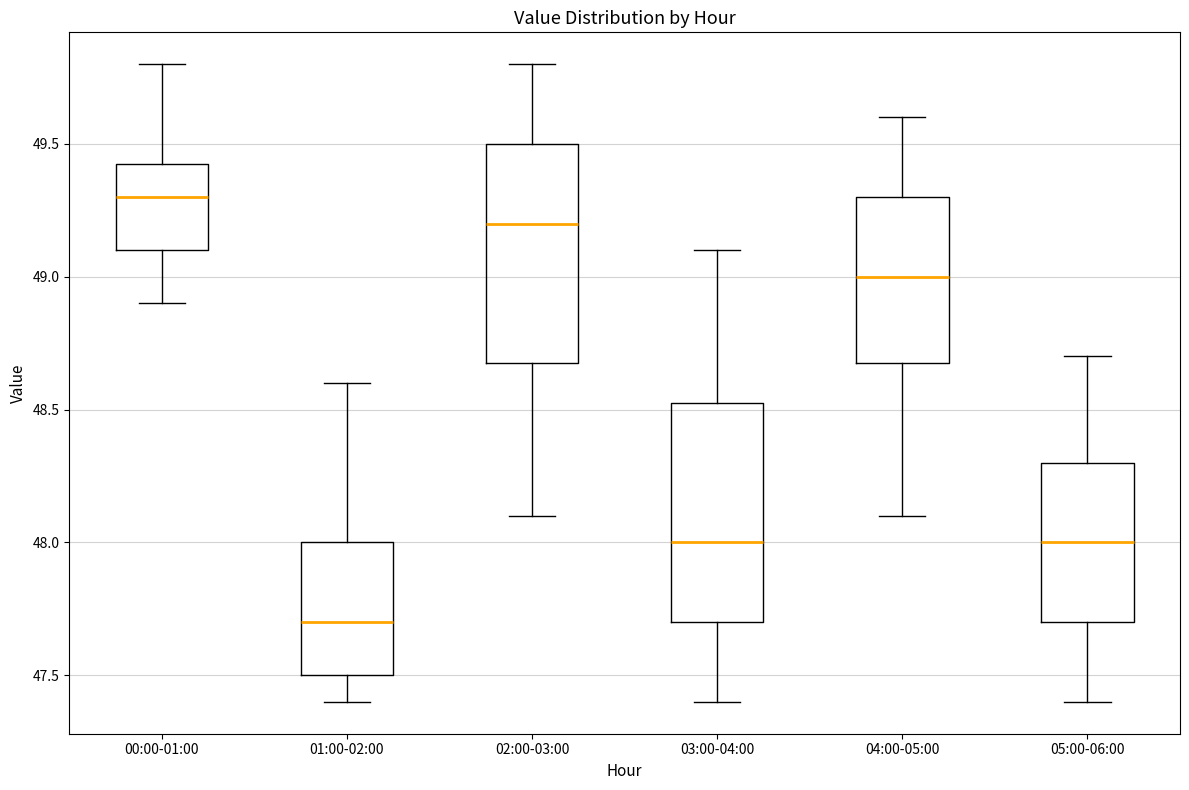

Reading left to right, transcribe this box plot: for each box, give where its median line is, the range the box spans, and where its two whiskers end, as read against the y-axis. The values are not printed on the chart, so give them approximately, as read against the axis.

00:00-01:00: median 49.30, box 49.10 to 49.45, whiskers 48.90 to 49.80
01:00-02:00: median 47.70, box 47.50 to 48.00, whiskers 47.40 to 48.60
02:00-03:00: median 49.20, box 48.70 to 49.50, whiskers 48.10 to 49.80
03:00-04:00: median 48.00, box 47.70 to 48.55, whiskers 47.40 to 49.10
04:00-05:00: median 49.00, box 48.70 to 49.30, whiskers 48.10 to 49.60
05:00-06:00: median 48.00, box 47.70 to 48.30, whiskers 47.40 to 48.70